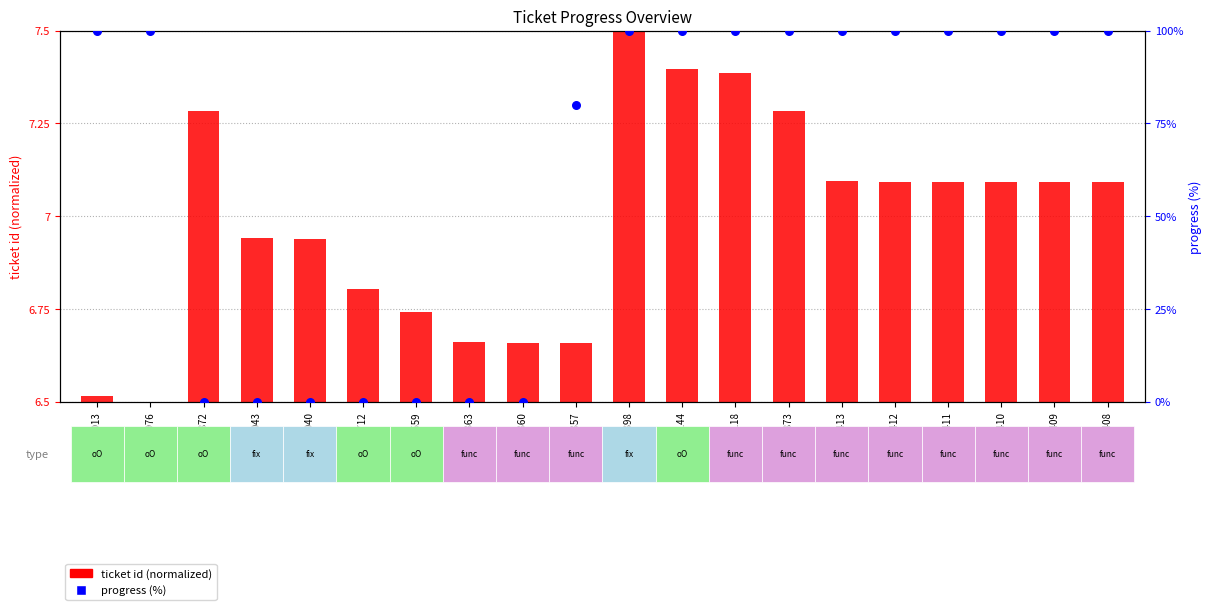

What are all the series names shown in the legend?

ticket id (normalized), progress (%)